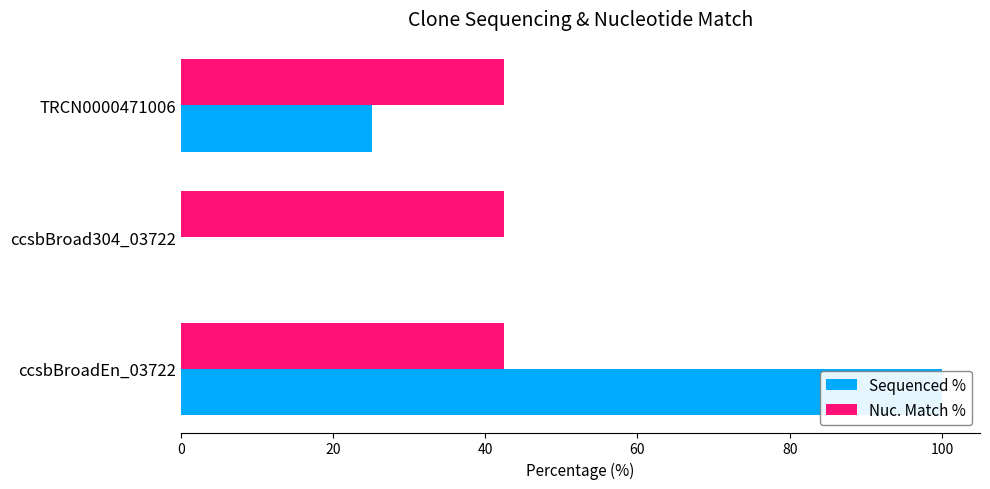

What is the average value of the Sequenced % series?

41.7